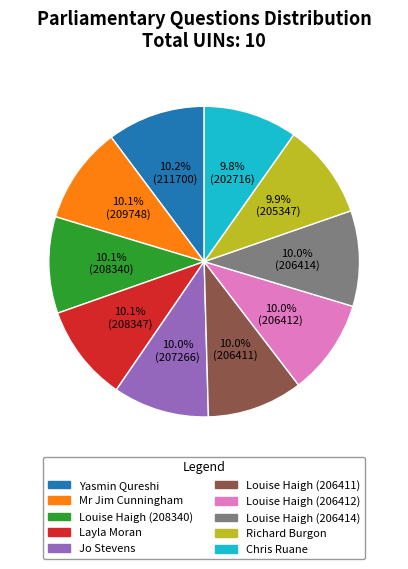

What is the ratio of the value at Yasmin Qureshi to the value at Chris Ruane?

1.0